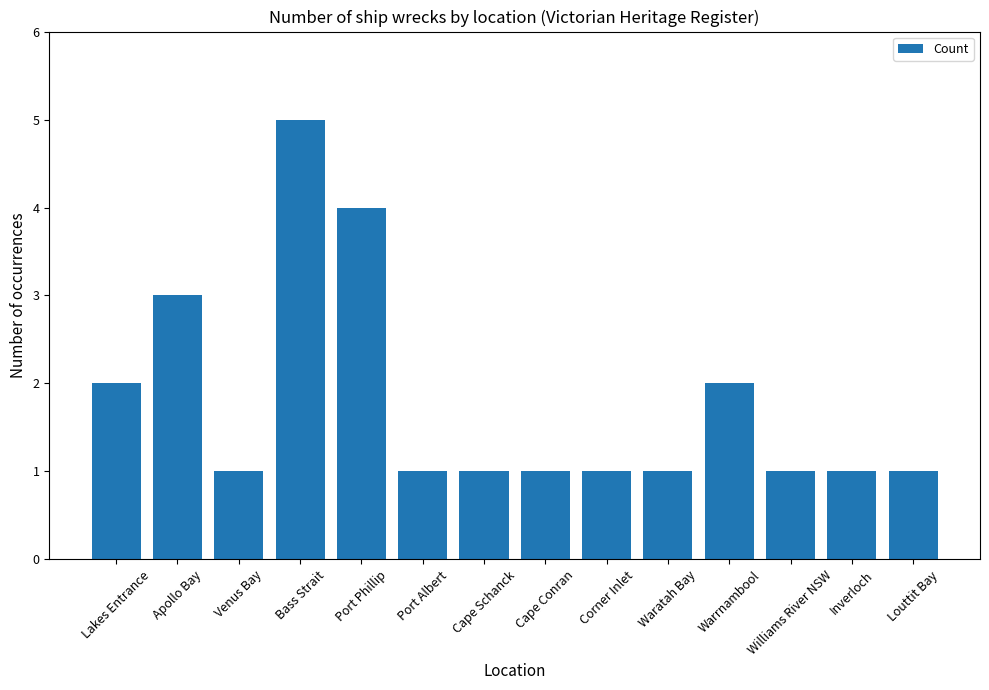

Reading left to right, transcribe all the data shown in this chart.

Lakes Entrance=2	Apollo Bay=3	Venus Bay=1	Bass Strait=5	Port Phillip=4	Port Albert=1	Cape Schanck=1	Cape Conran=1	Corner Inlet=1	Waratah Bay=1	Warrnambool=2	Williams River NSW=1	Inverloch=1	Louttit Bay=1